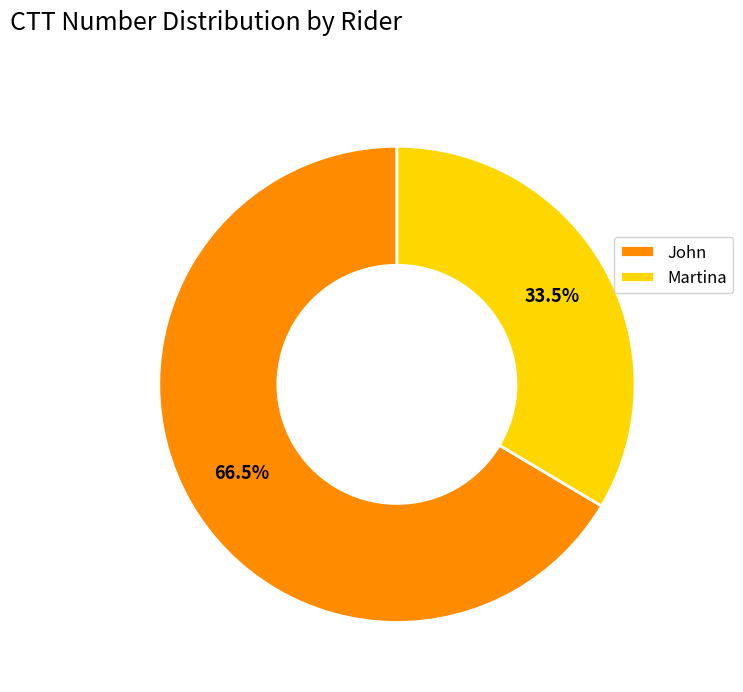

Which slice is the largest?

John